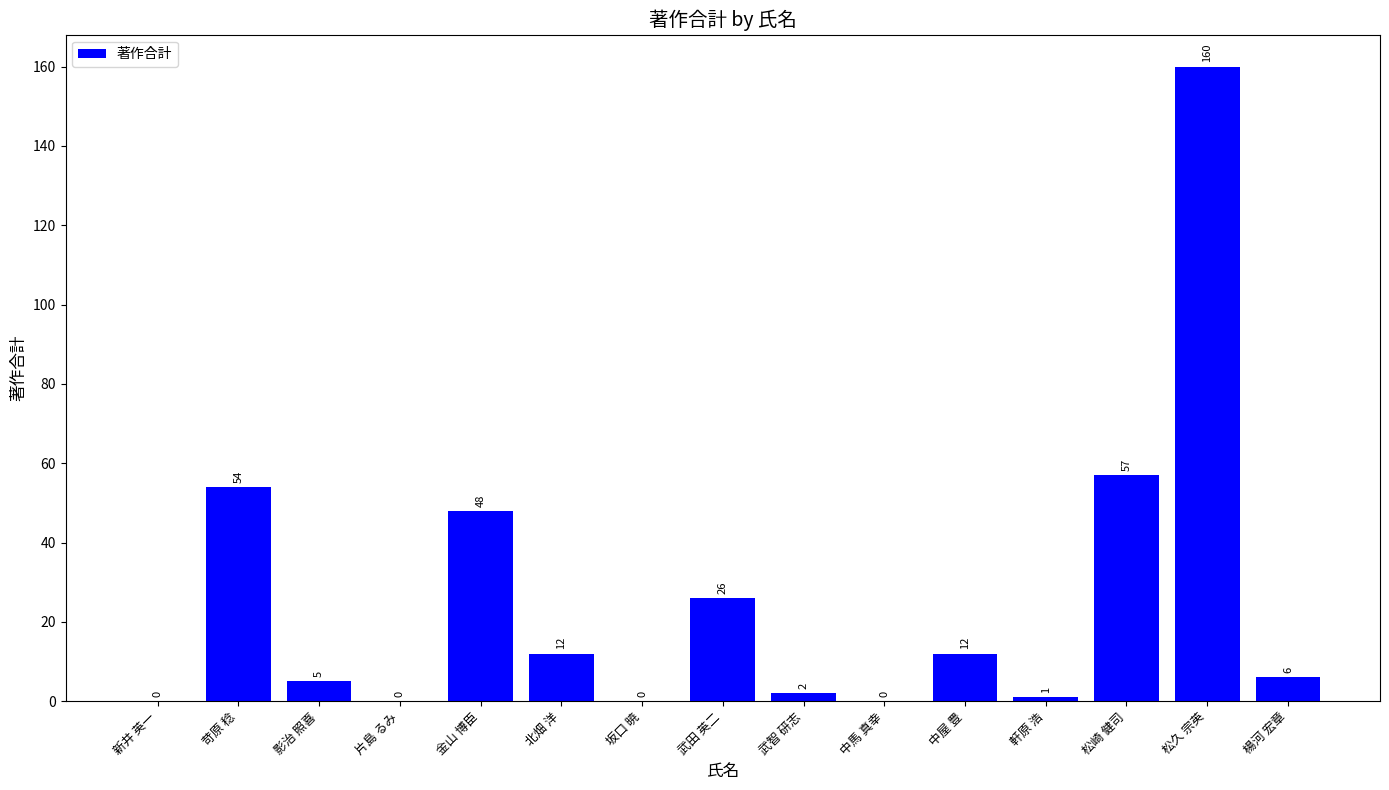

At which label is the value closest to 80?

松崎 健司